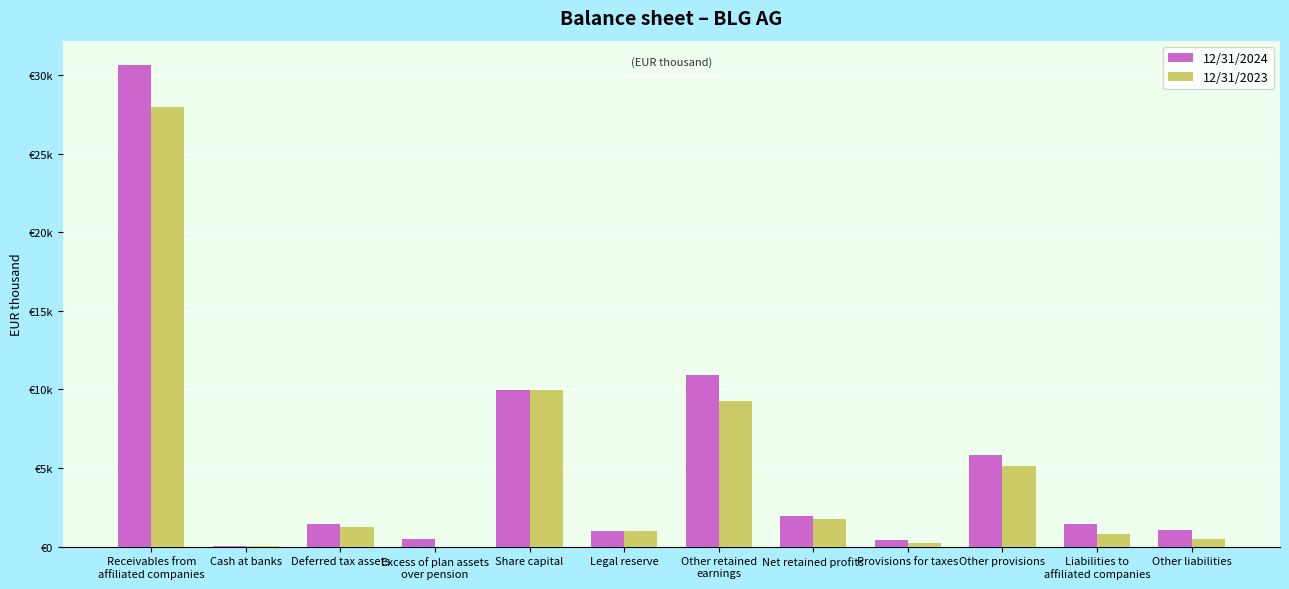

List the series in order of their overall mean, highest first.

12/31/2024, 12/31/2023